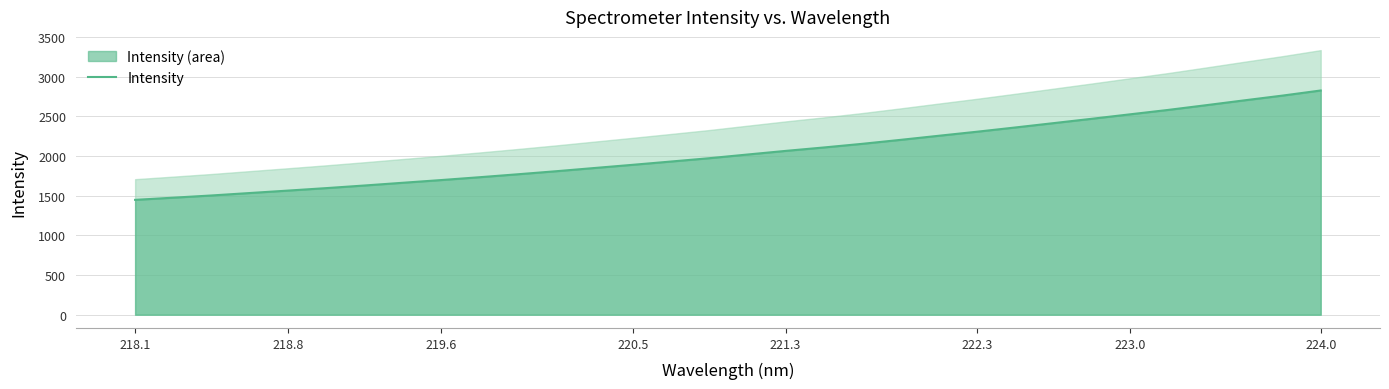

The value of Intensity at 221.3 is 2930.2. True or false?

False